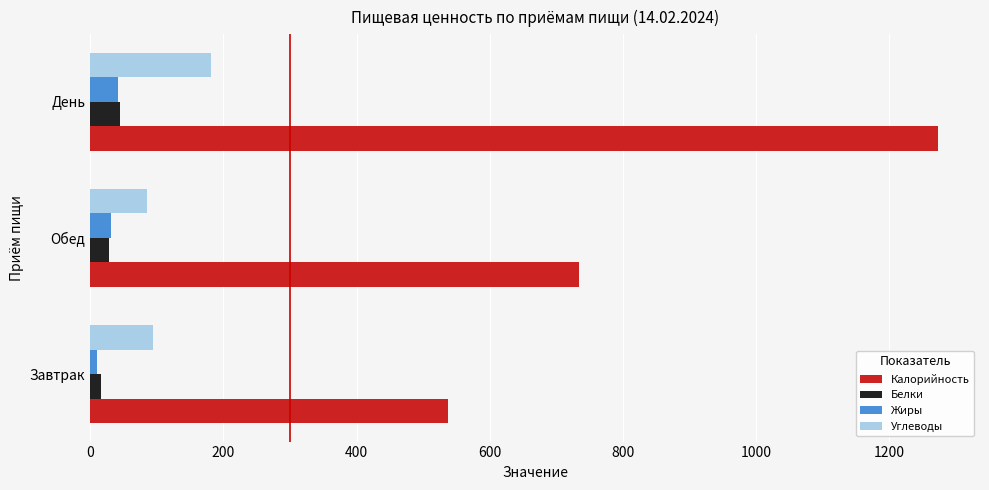

What is the minimum value for Углеводы?

86.1